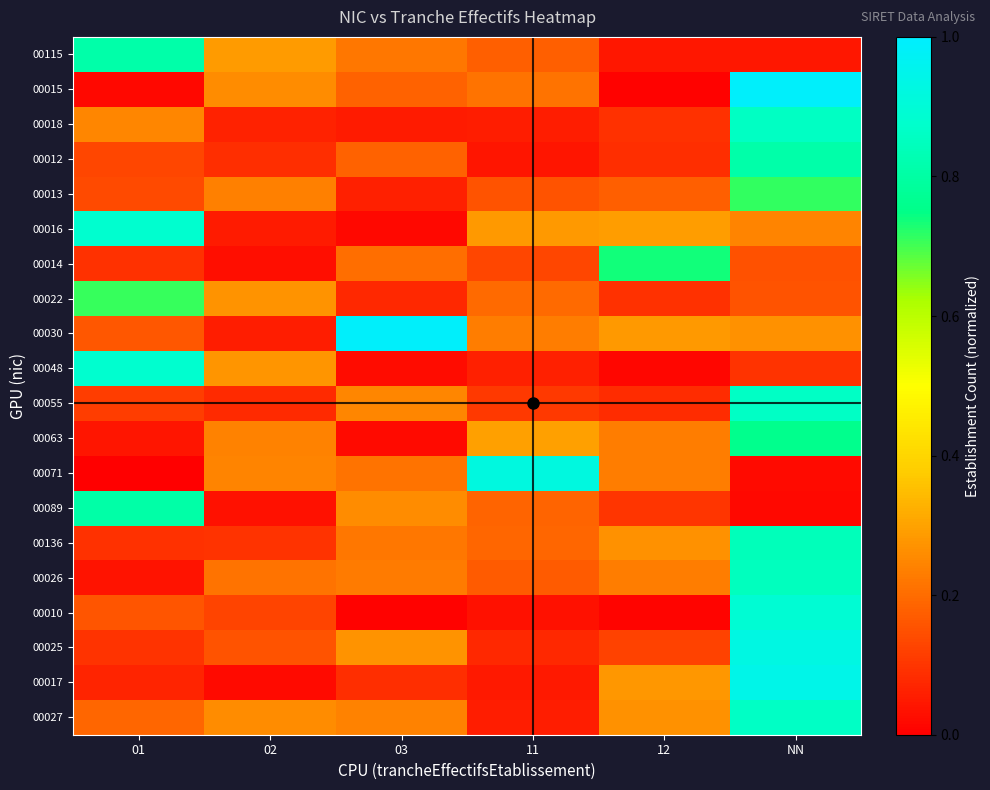

At which category does the chart reach its peak across all series?

NN